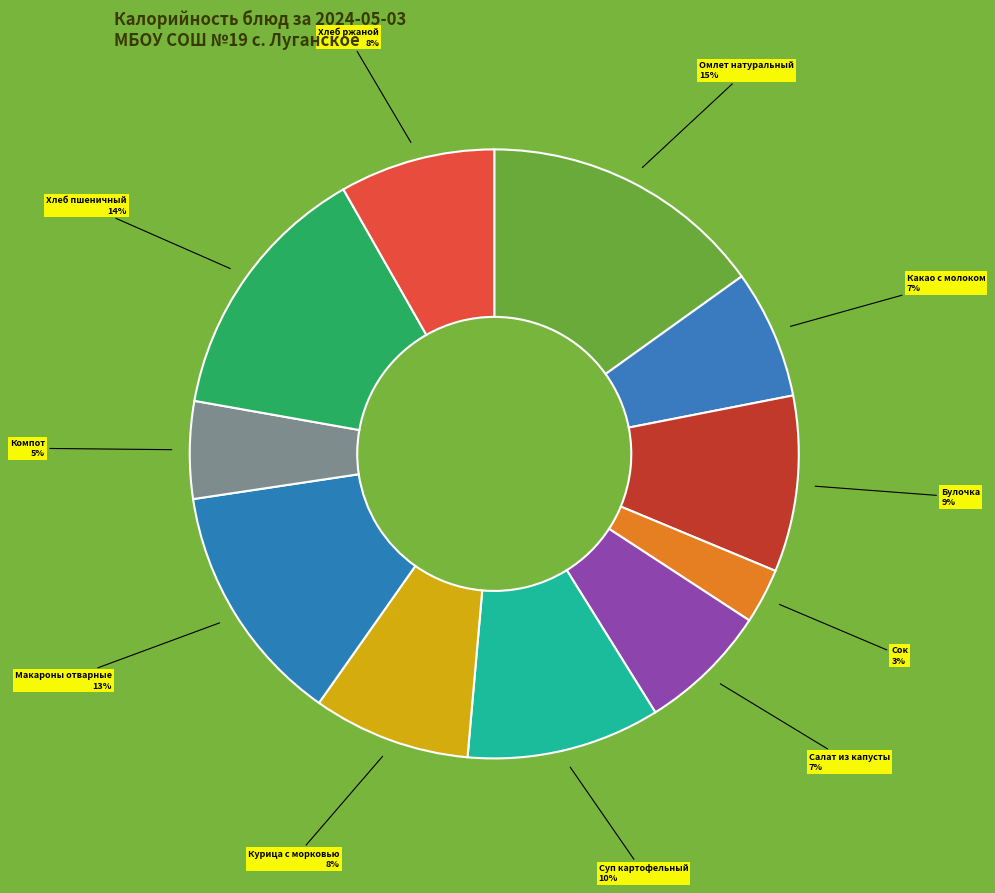

Is it true that Булочка is 1% of the pie?

False